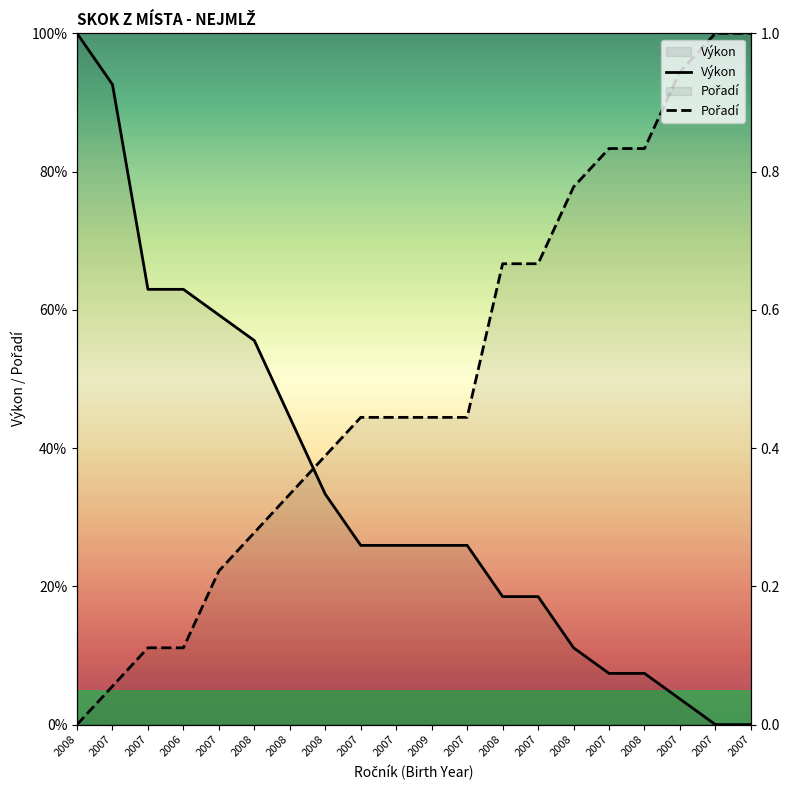

How many lines are shown in the chart?

2